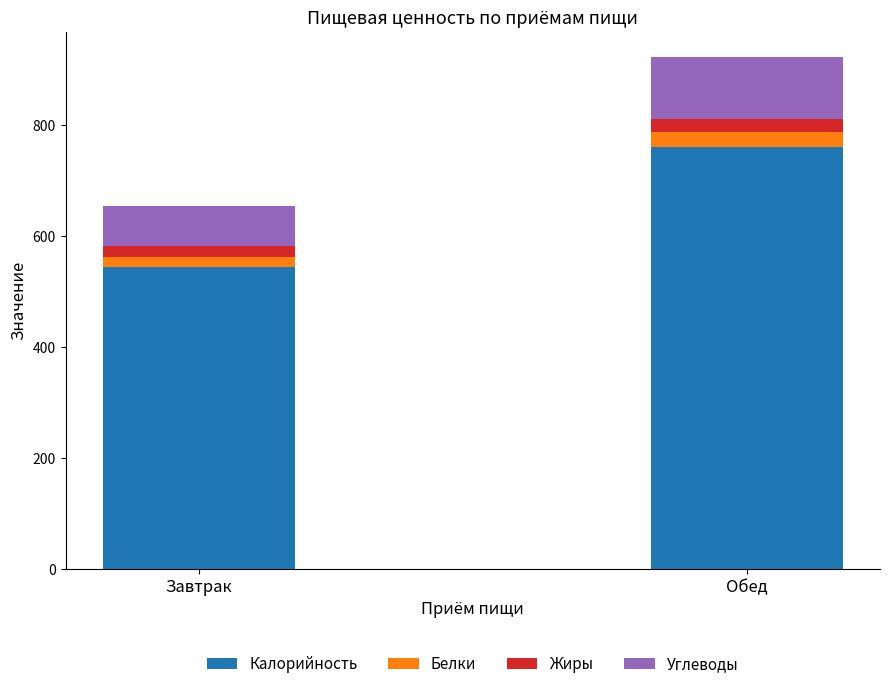

Is it true that Калорийность equals 543.9 at Завтрак?

True